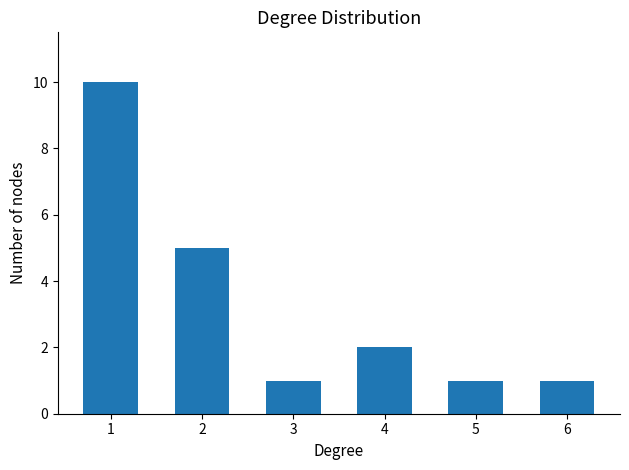

What is the sum of the values at 3 and 4?

3